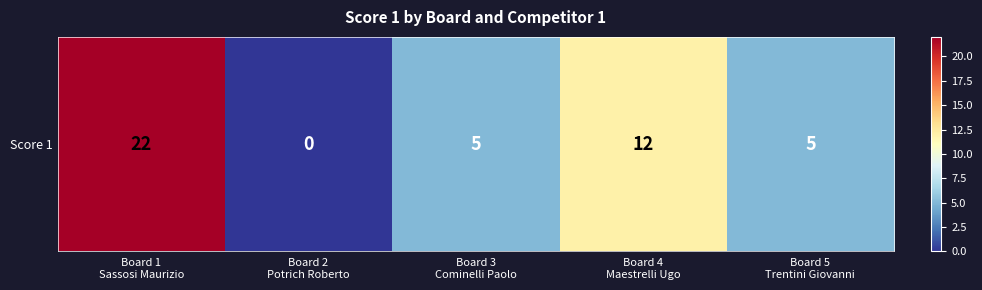

Which category has the lowest value across all series?

Board 2
Potrich Roberto